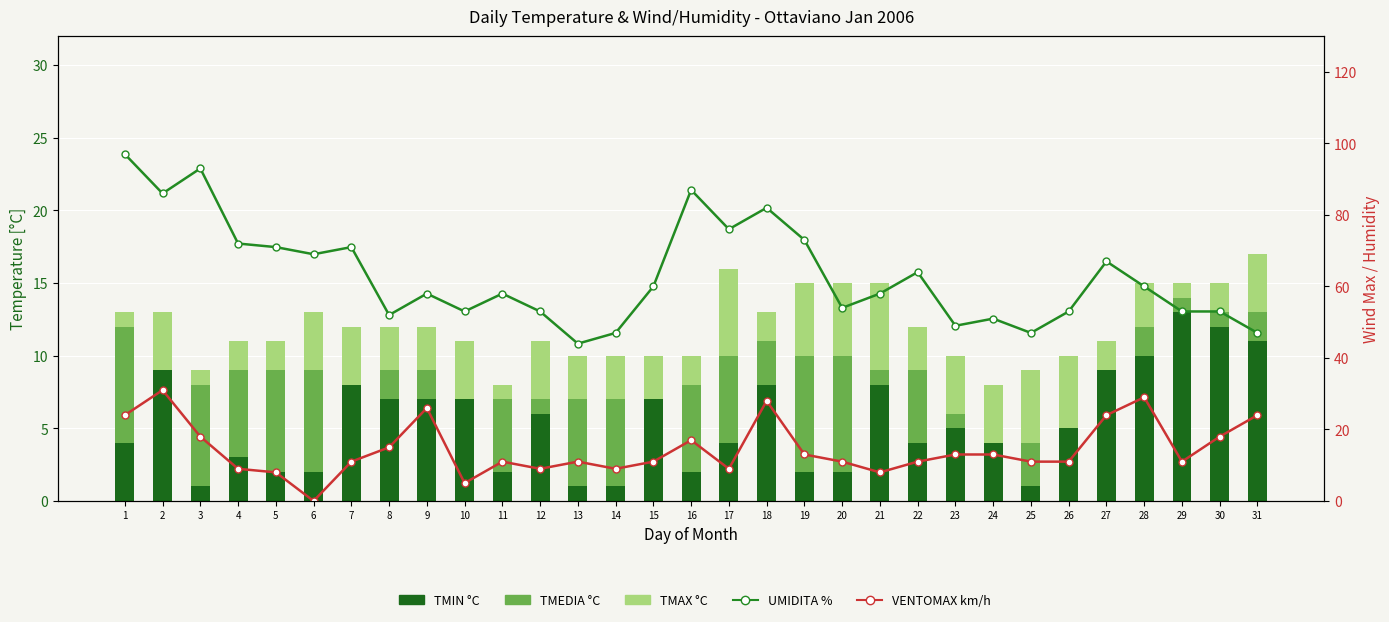

What is the greatest value displayed?

97